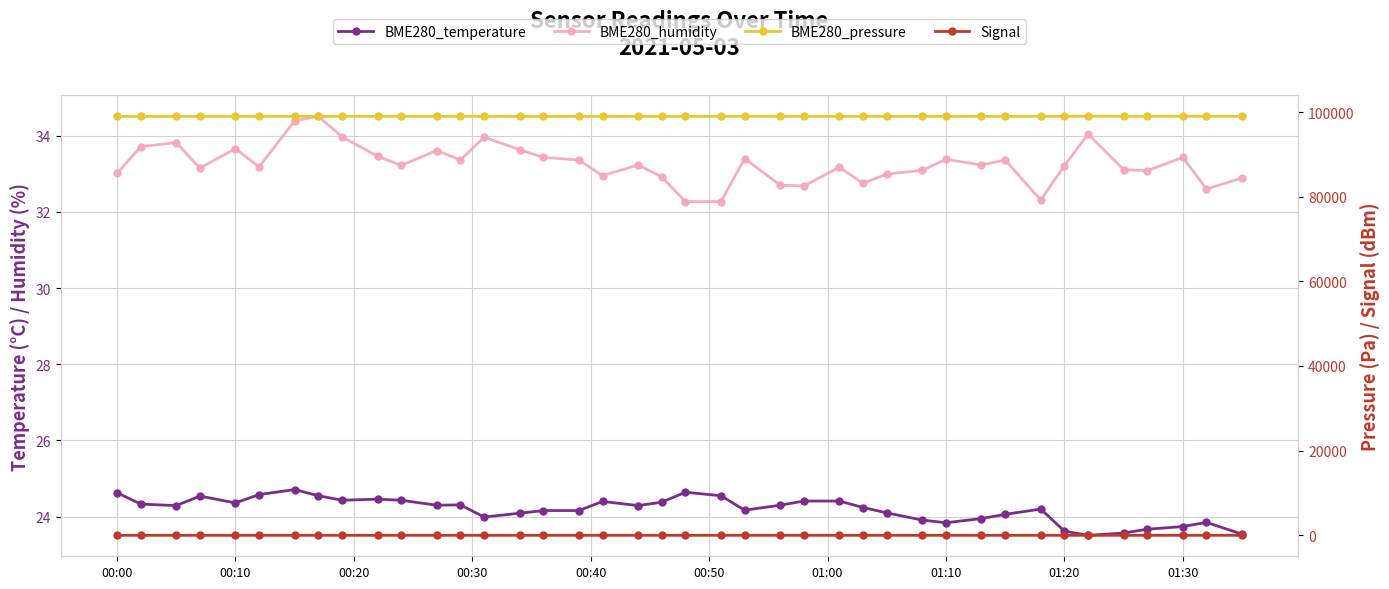

What are all the series names shown in the legend?

BME280_temperature, BME280_humidity, BME280_pressure, Signal